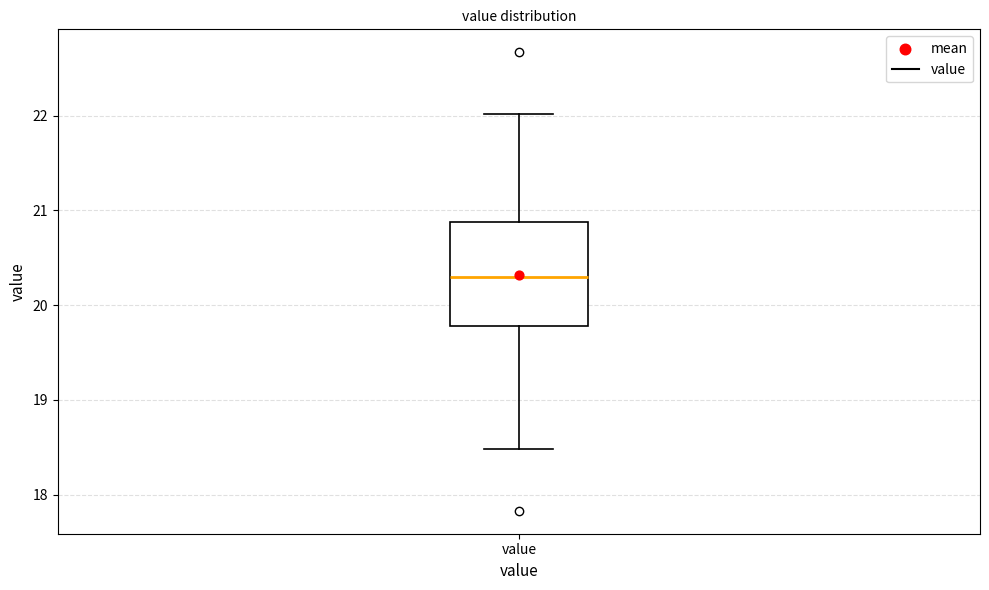

Where is the upper edge of the box for value on the y-axis? The values are not printed on the chart, so give them approximately, as read against the axis.

20.9